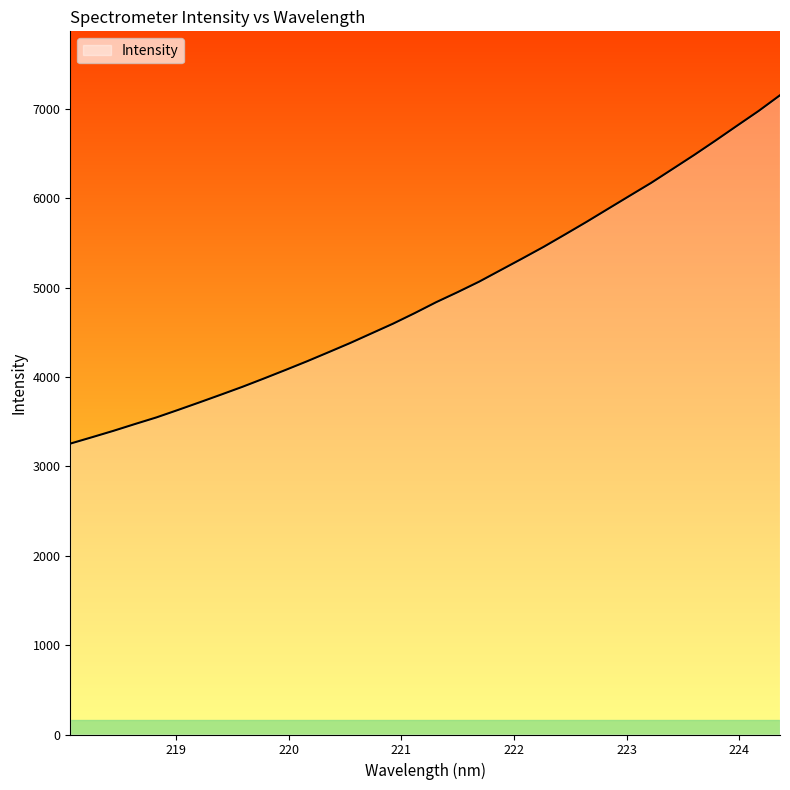

What is the difference between the maximum and minimum values?

3899.2